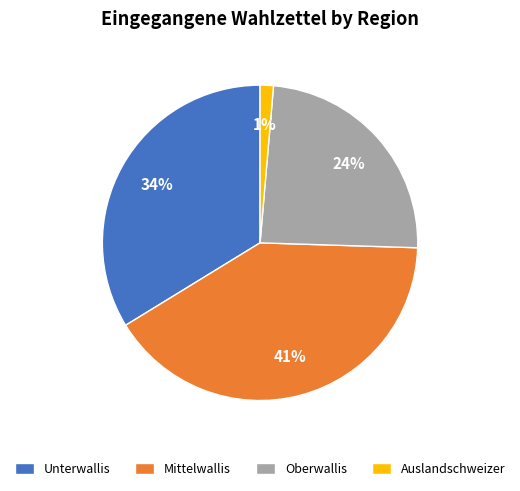

True or false: Unterwallis accounts for 48% of the total.

False